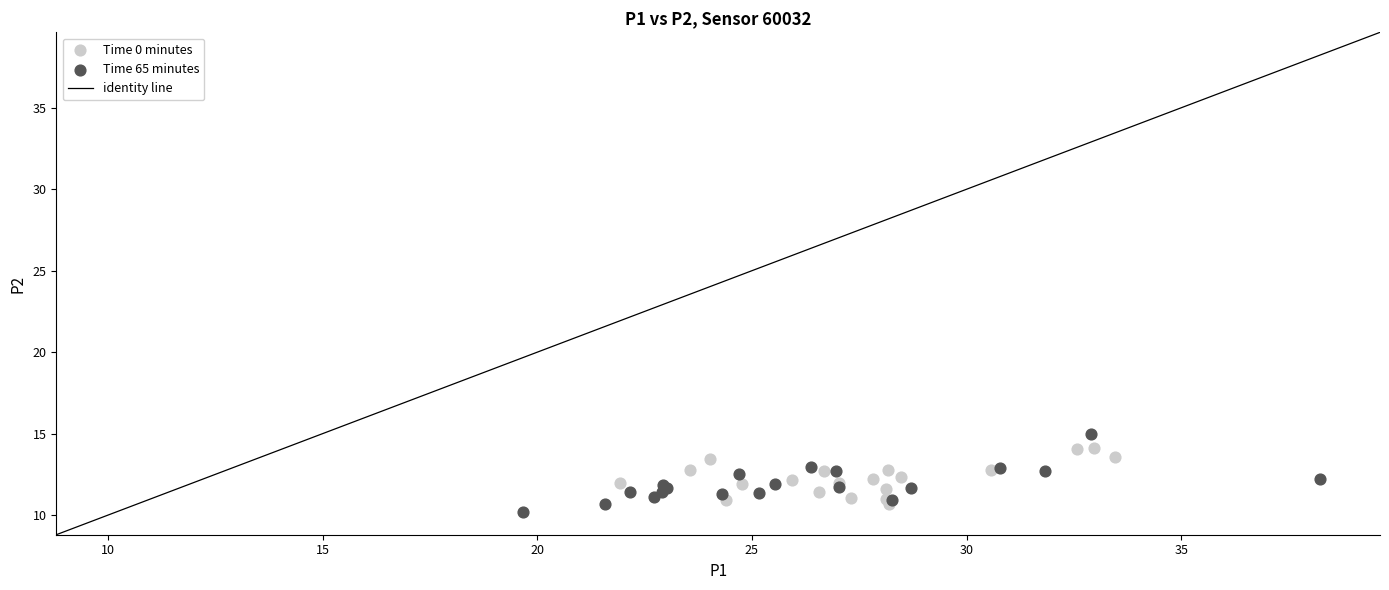

Which series contains the highest Y value?

Time 65 minutes